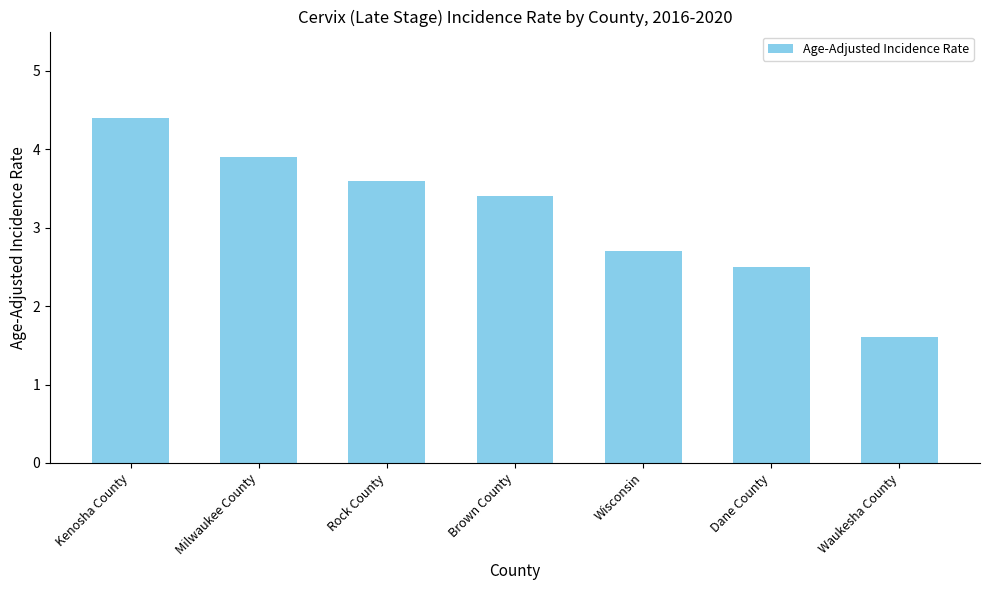

True or false: the data shows 0.5 at Waukesha County.

False